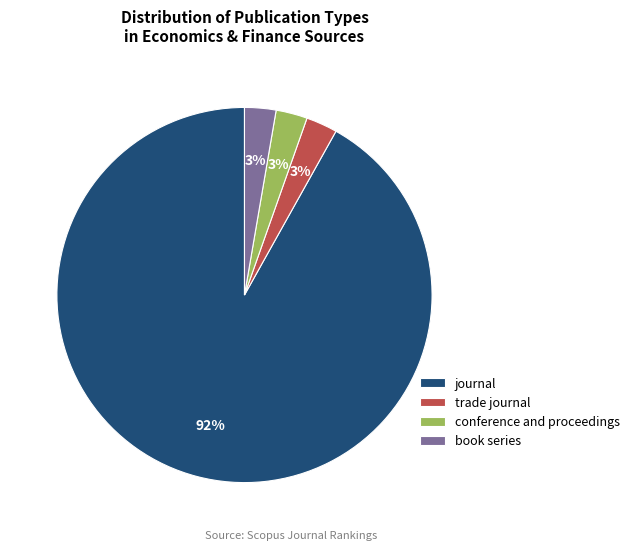

Does journal represent more than half of the total?

Yes